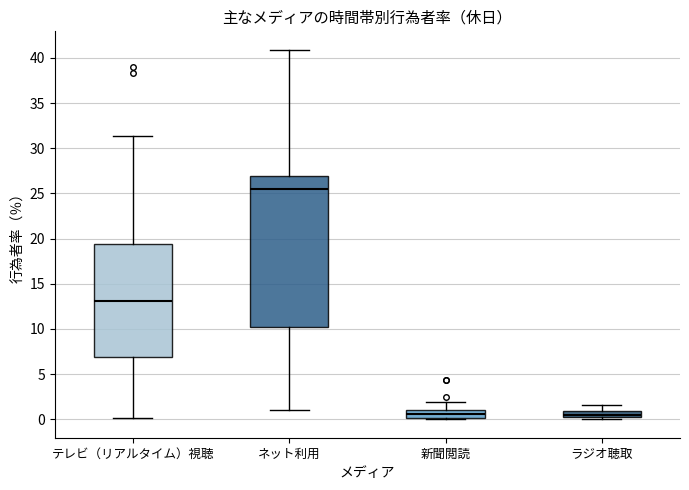

Where does the upper whisker of the box for ラジオ聴取 end on the y-axis? The values are not printed on the chart, so give them approximately, as read against the axis.

1.5